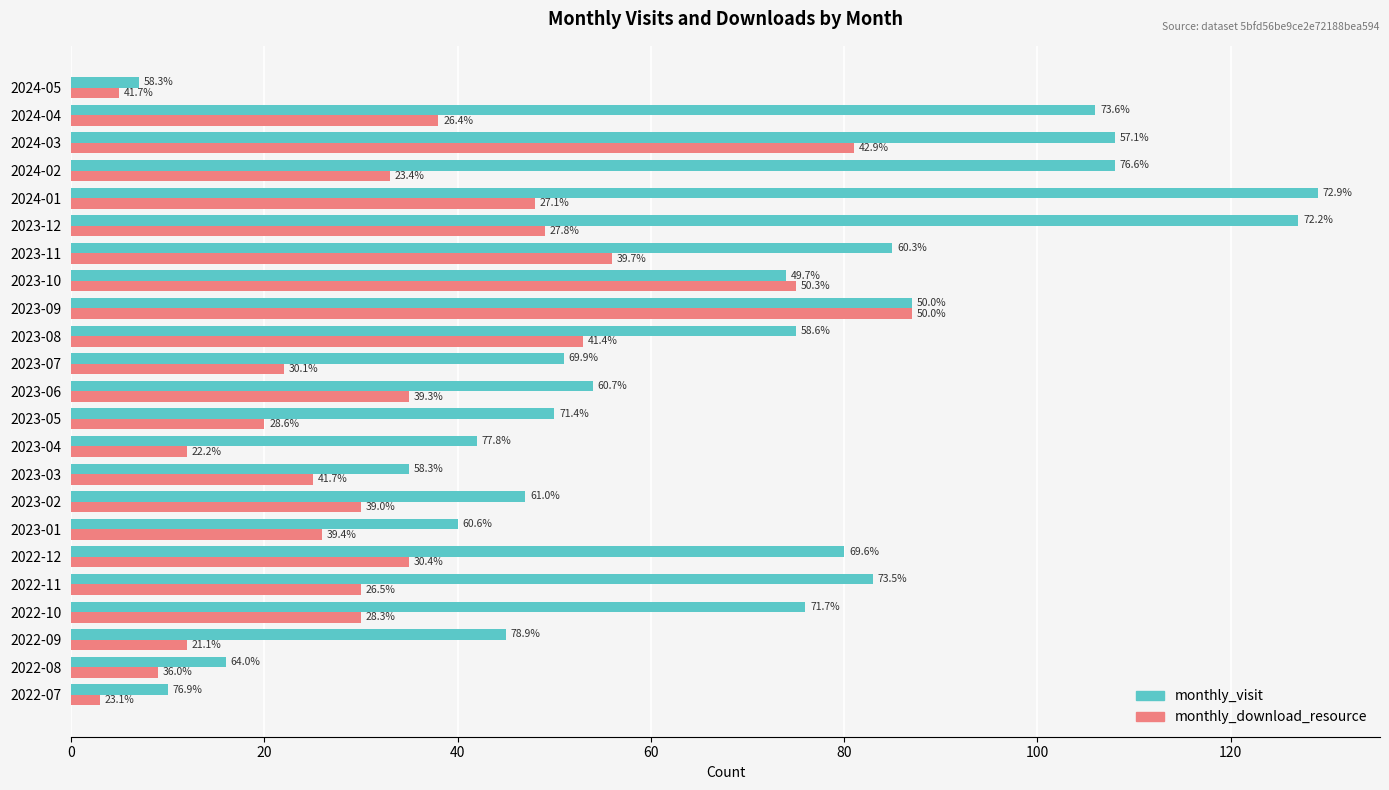

What are all the series names shown in the legend?

monthly_visit, monthly_download_resource